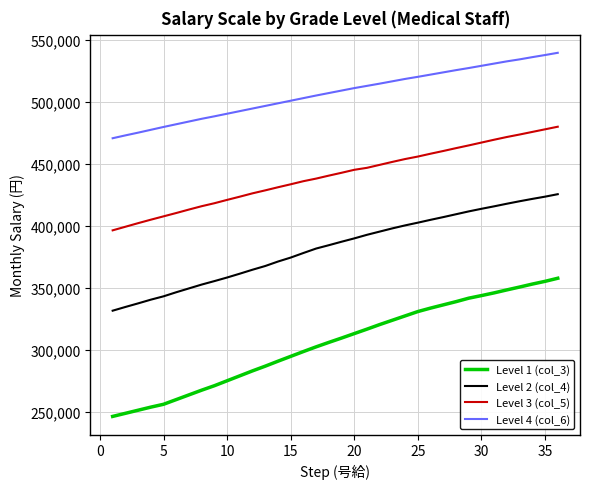

True or false: Level 1 (col_3) and Level 3 (col_5) intersect in this chart.

False